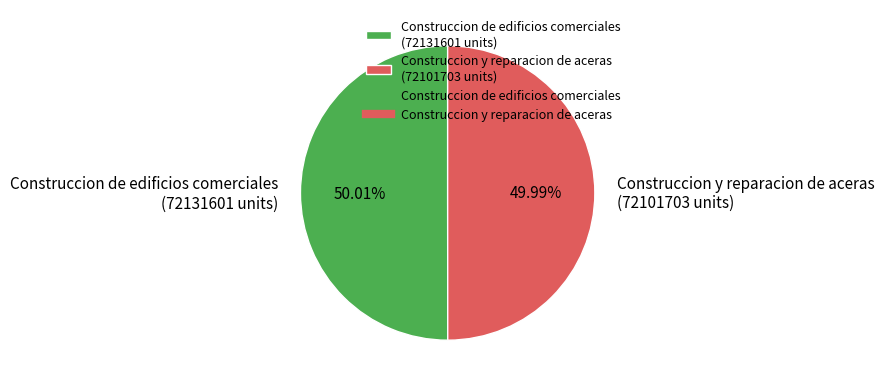

Is there any slice that represents more than half of the pie?

Yes